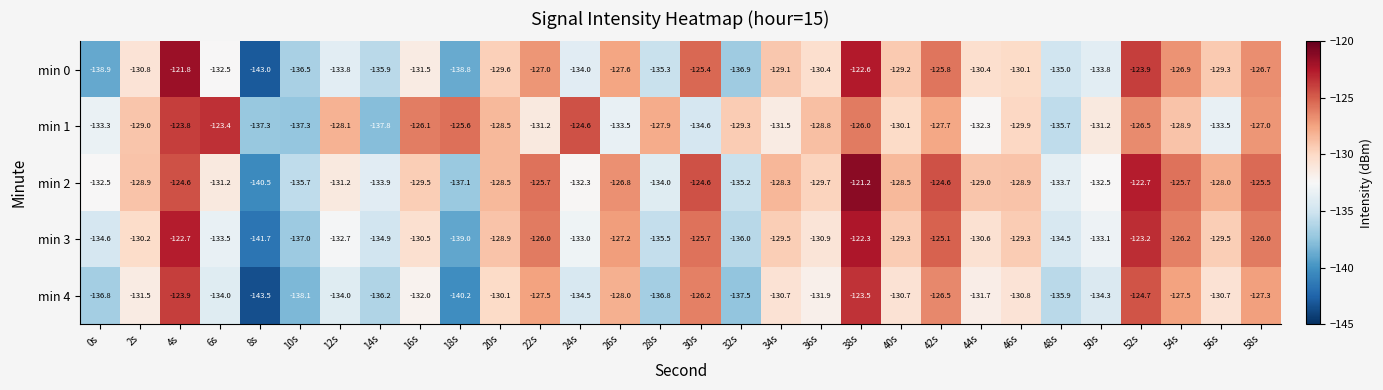

What is the total value across all series at 56s?

-651.0